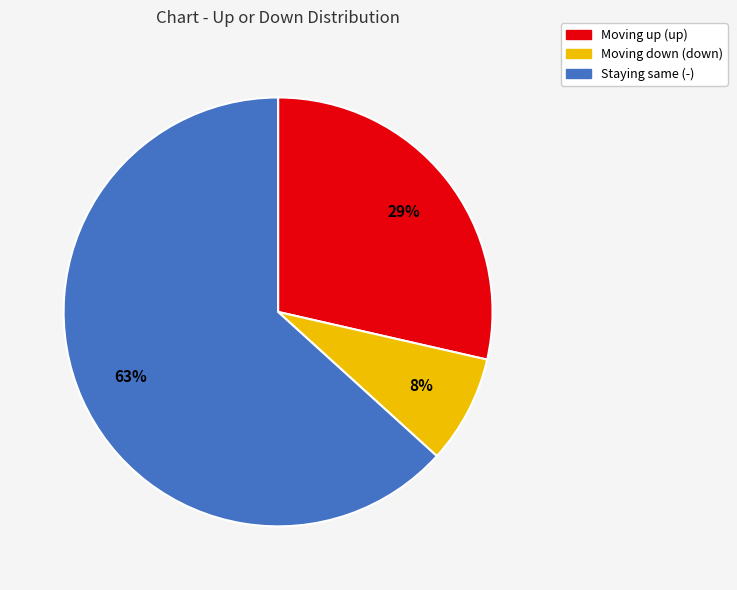

To the nearest percent, what is the average slice percentage?

33%